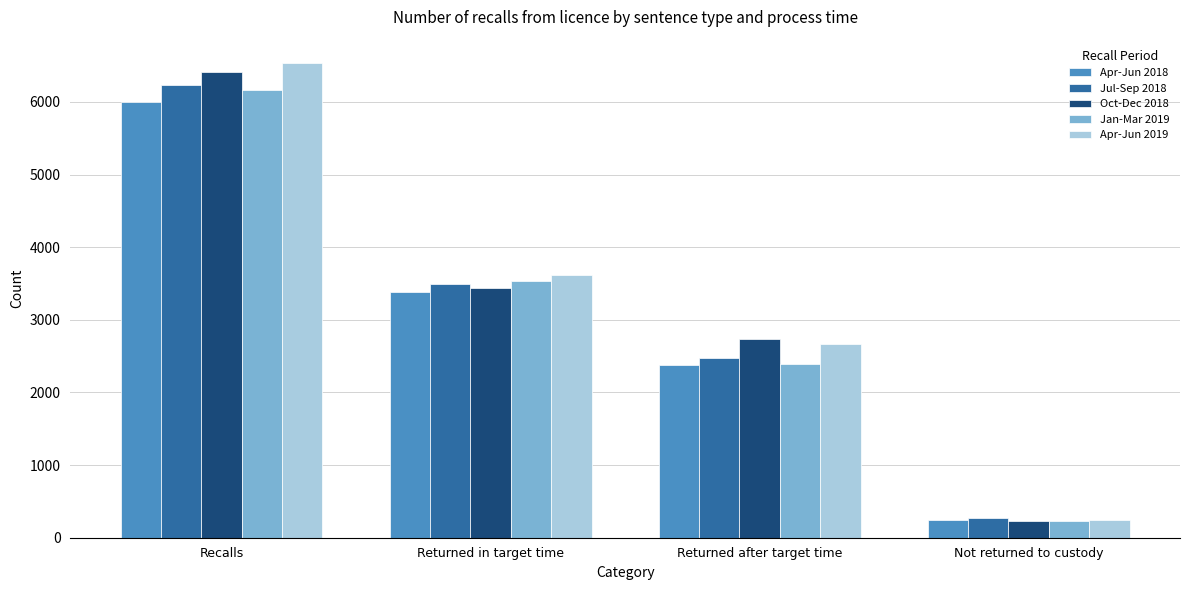

How many data points does each series have?

4